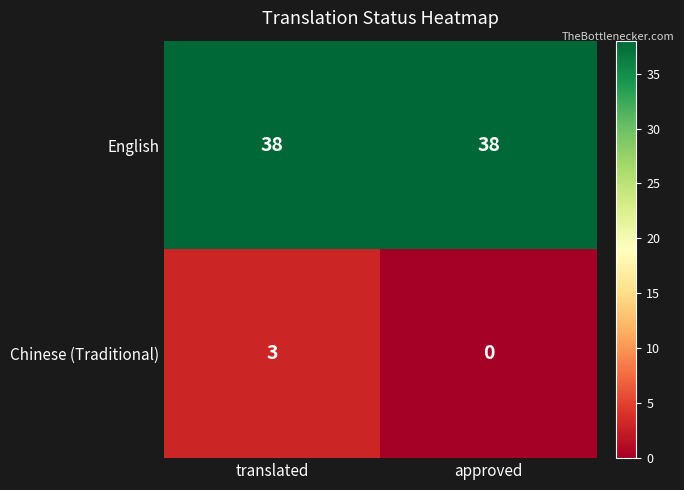

List the series in order of their peak value, highest first.

English, Chinese (Traditional)